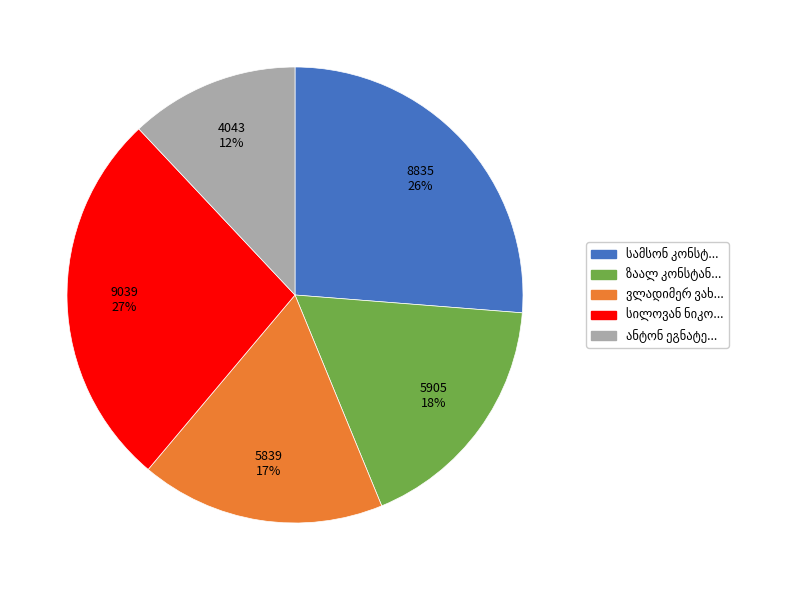

To the nearest percent, what is the difference between the largest and smallest slice percentages?

15%